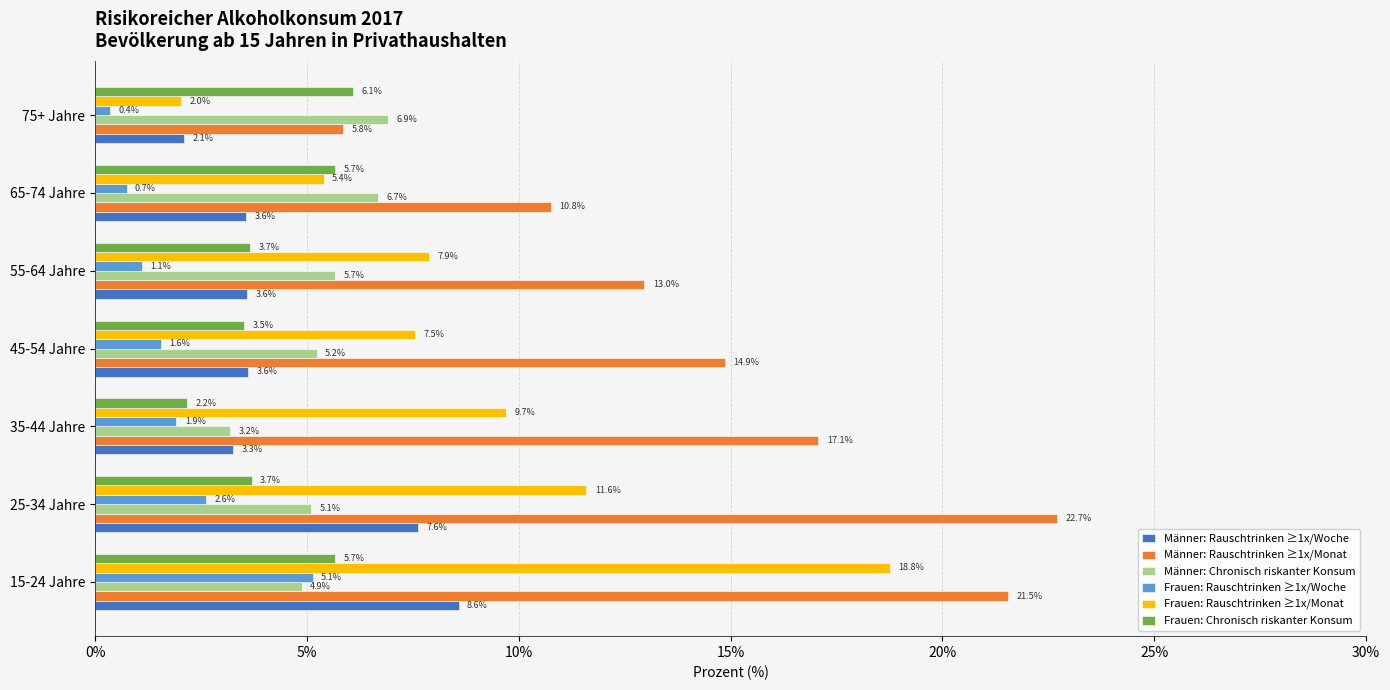

What is the difference between the maximum and second lowest values in the Männer: Rauschtrinken ≥1x/Monat series?

11.9